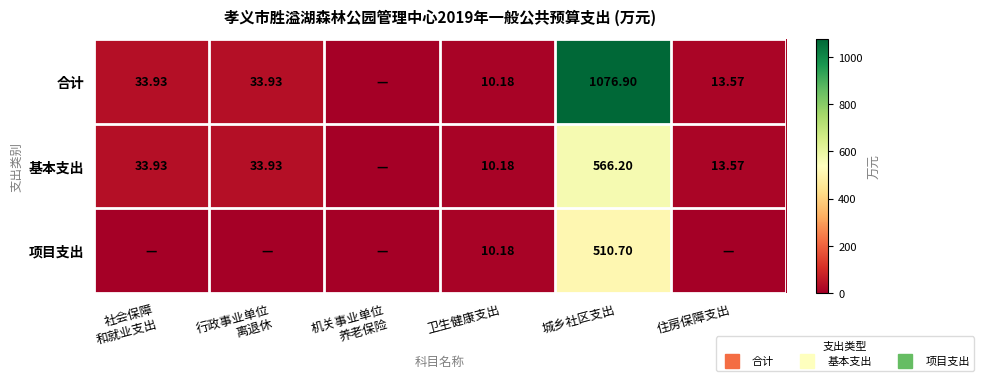

True or false: 项目支出 has a value of 0.0 at 住房保障支出.

True